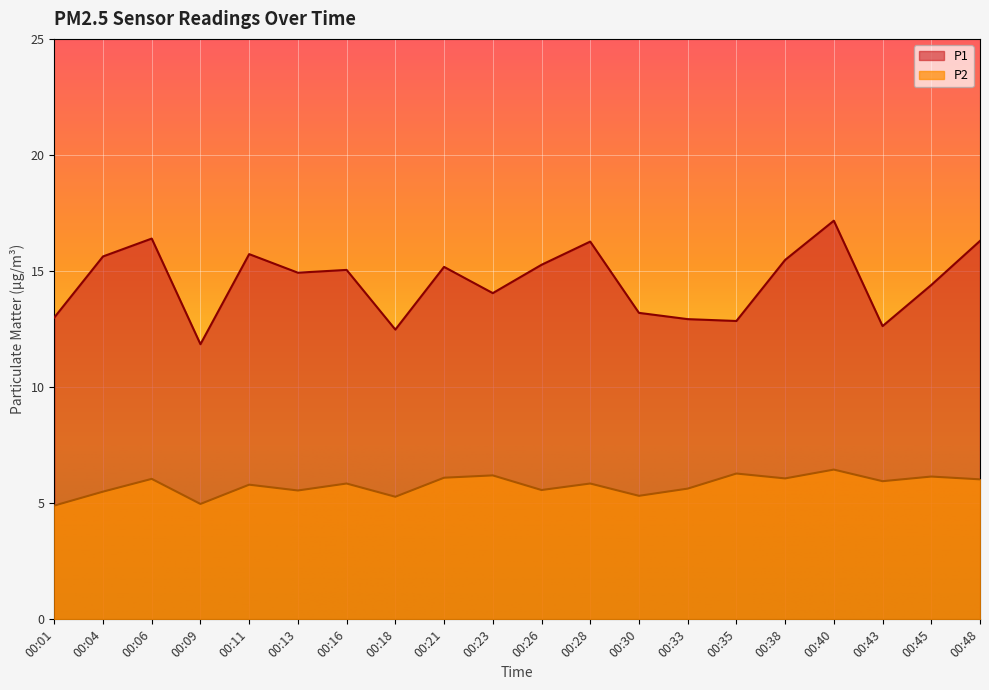

True or false: P1 and P2 intersect in this chart.

False